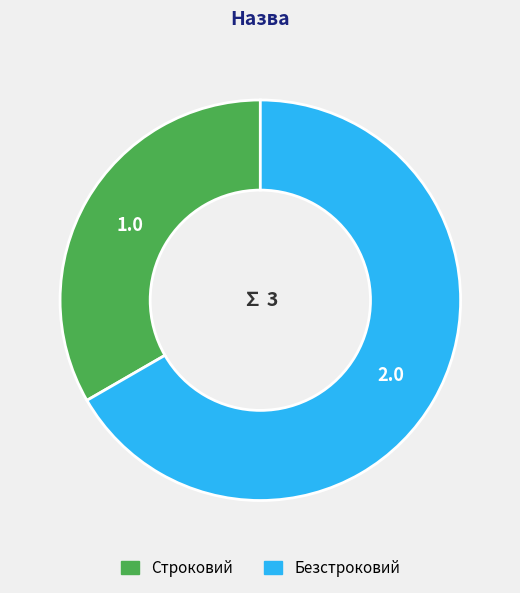

Which category has the smallest portion of the pie?

Строковий